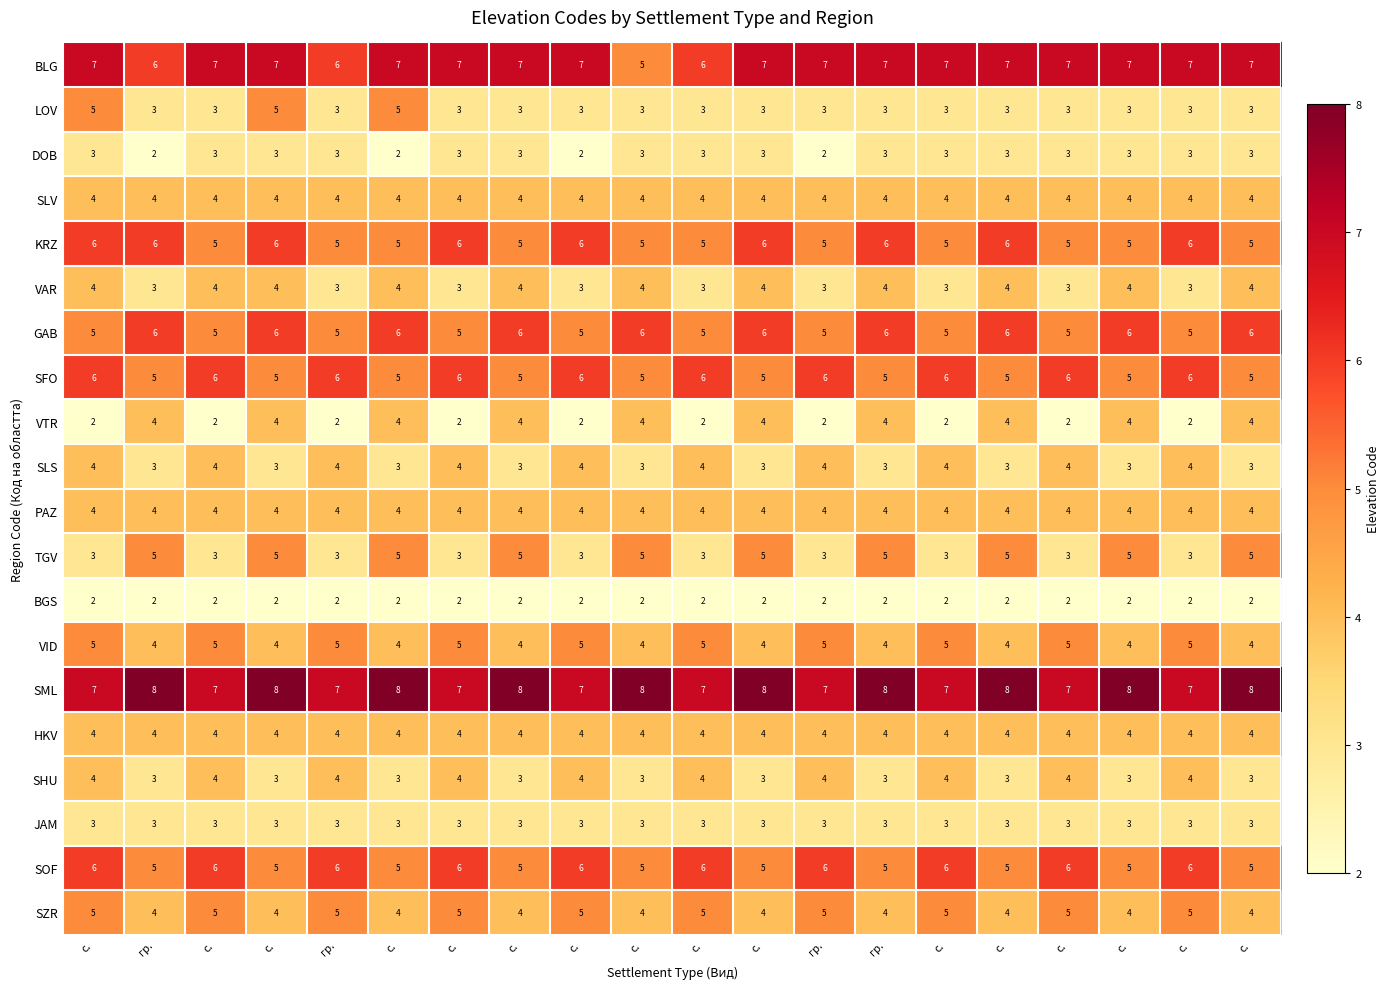

At гр., list the series in order from largest to smallest.

SML, BLG, KRZ, GAB, SFO, TGV, SOF, SLV, VTR, PAZ, VID, HKV, SZR, LOV, VAR, SLS, SHU, JAM, DOB, BGS